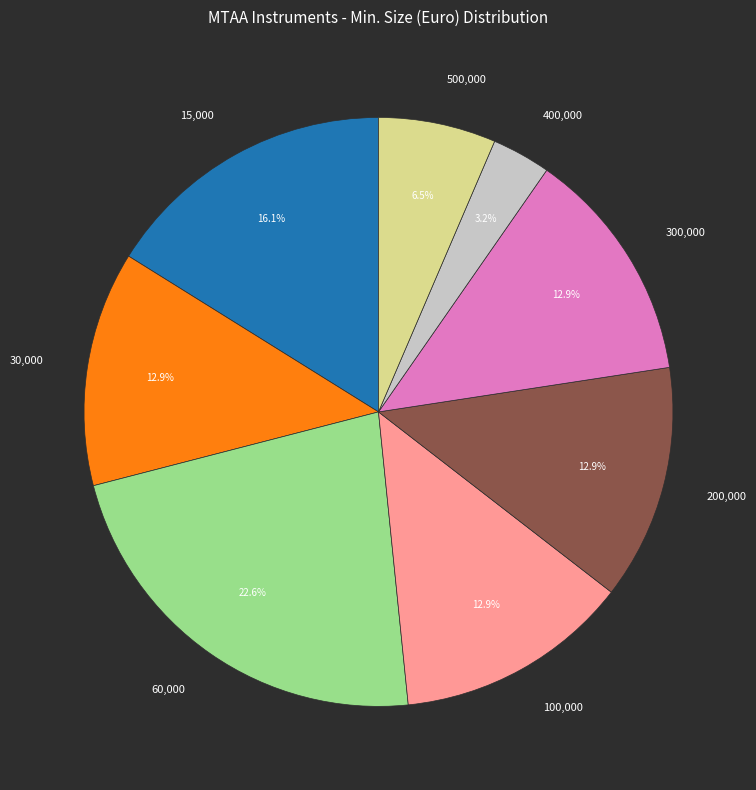

How many slices are in this pie chart?

8